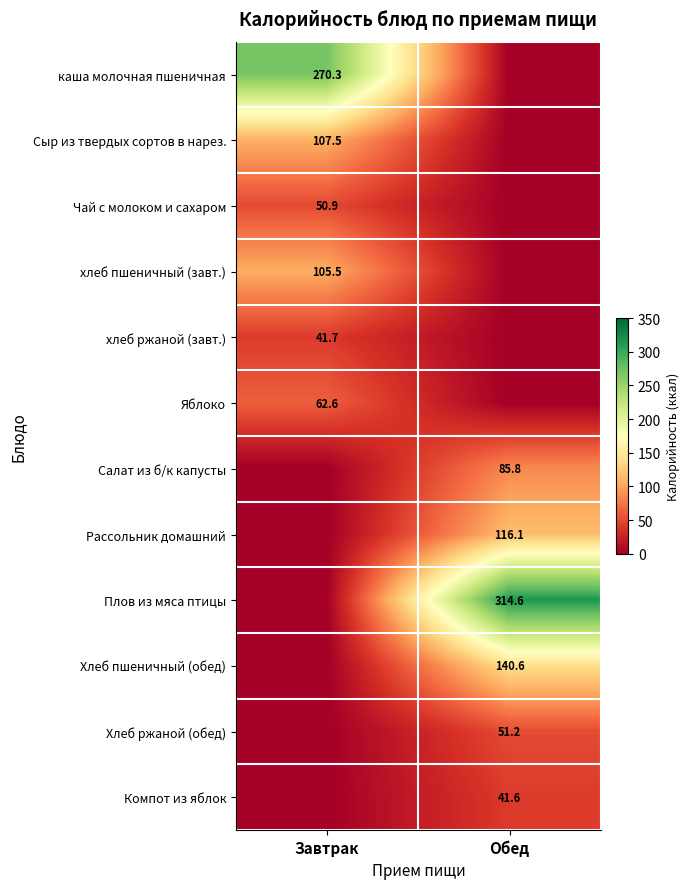

Is it true that Салат из б/к капусты equals 85.8 at Обед?

True